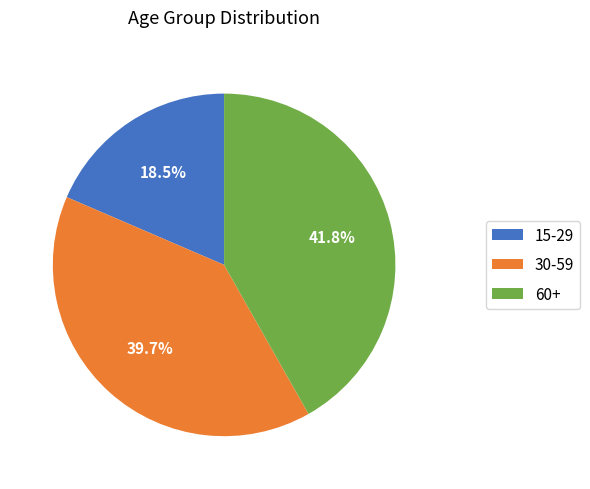

Count the number of slices in the pie.

3